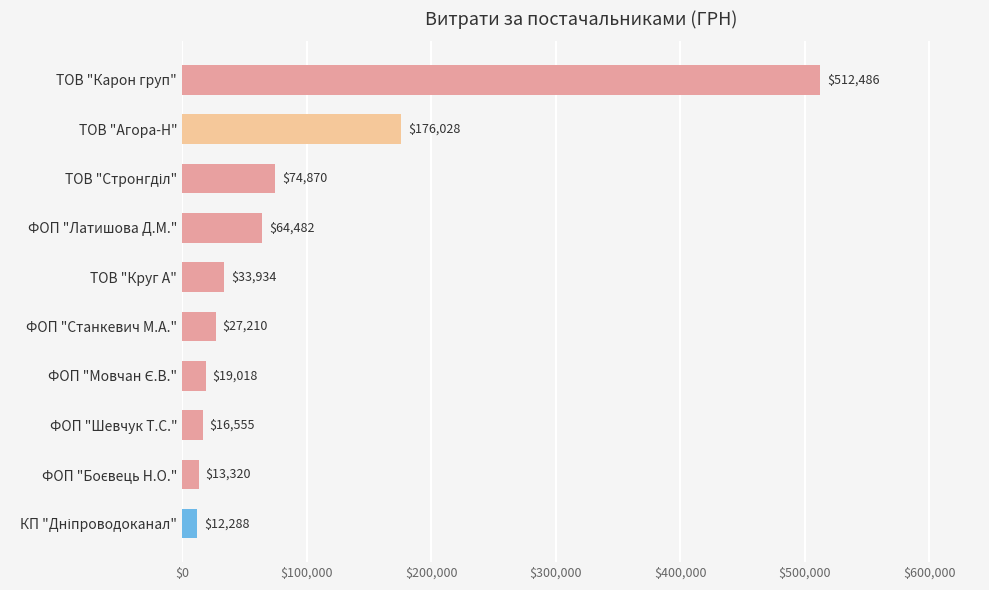

The value at ТОВ "Круг А" is 60646.5. True or false?

False